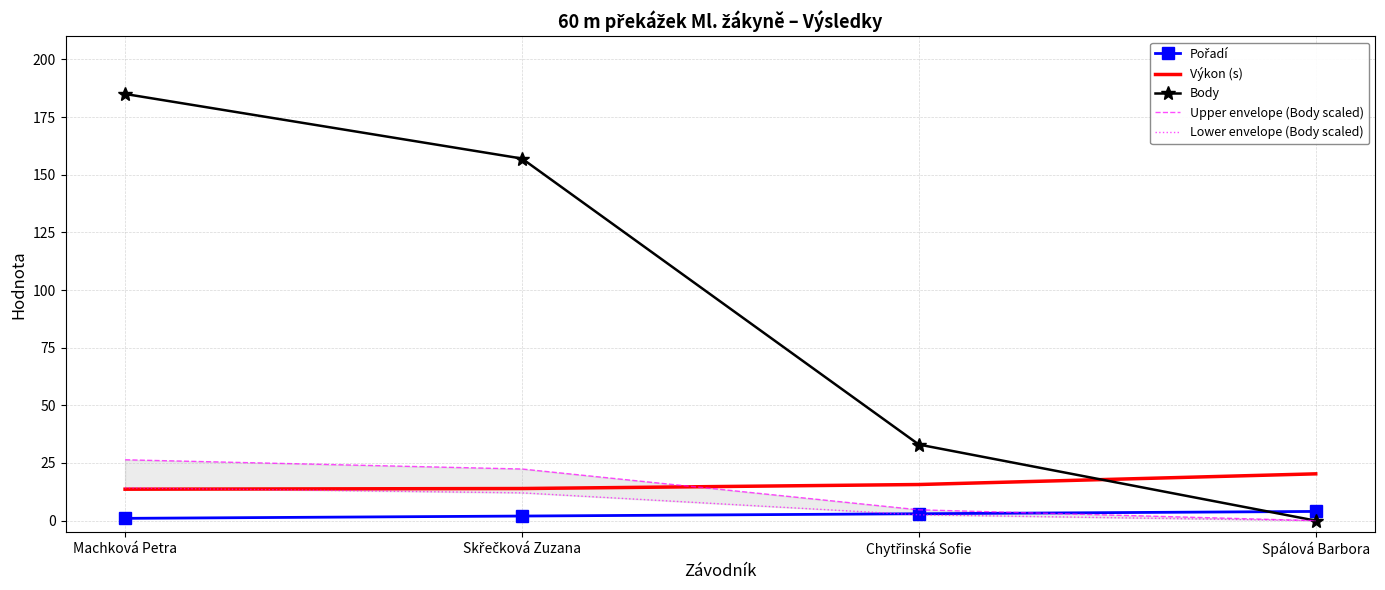

Is it true that Výkon (s) equals 15.7 at Chytřinská Sofie?

True